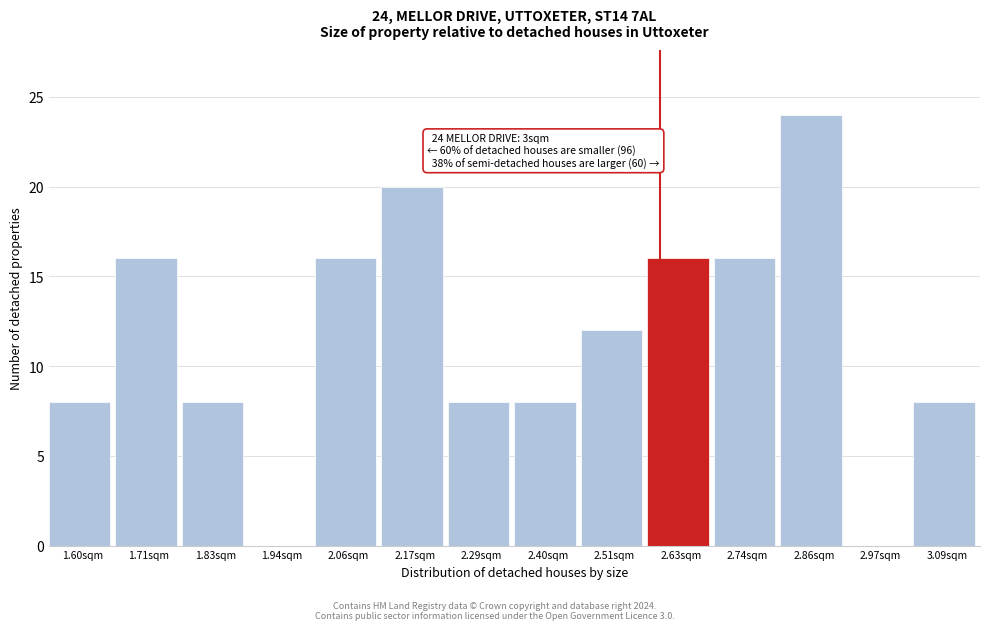

Reading left to right, list all the values displayed in this chart.

1.60sqm=8	1.71sqm=16	1.83sqm=8	1.94sqm=0	2.06sqm=16	2.17sqm=20	2.29sqm=8	2.40sqm=8	2.51sqm=12	2.63sqm=16	2.74sqm=16	2.86sqm=24	2.97sqm=0	3.09sqm=8